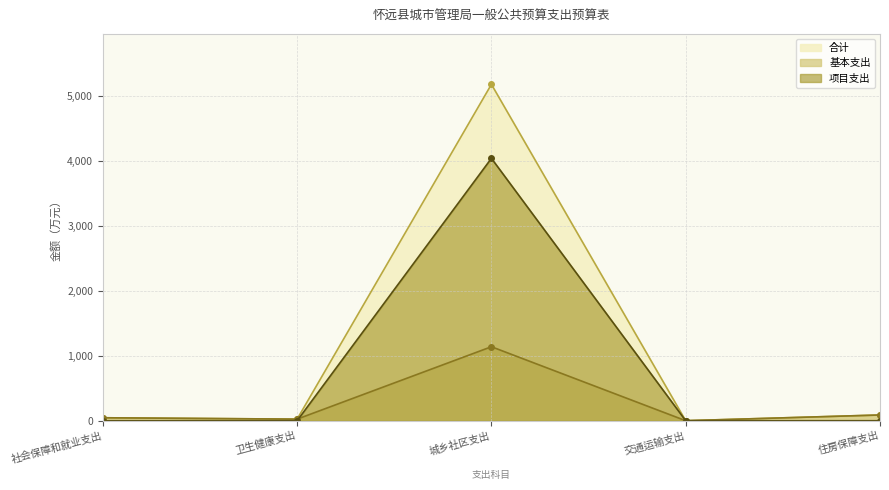

What is the label of the 4th point from the left?

交通运输支出